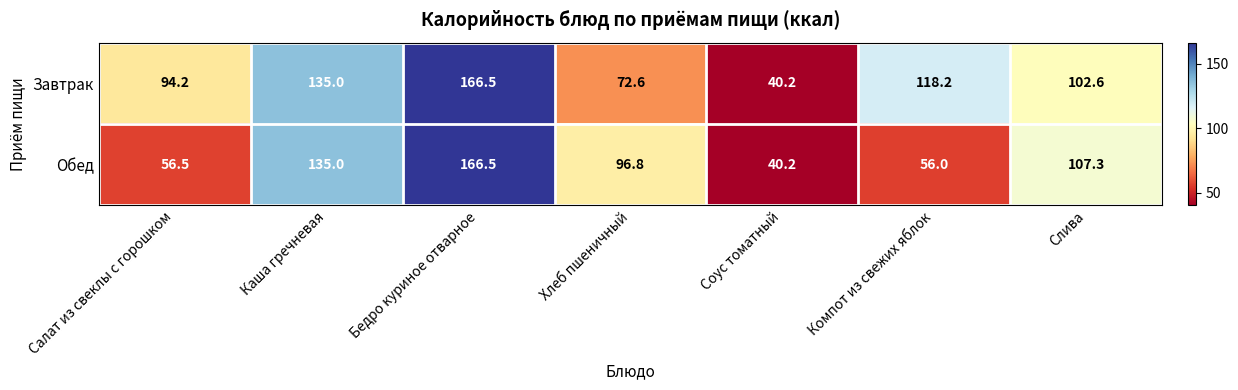

Which category has the highest value across all series?

Бедро куриное отварное